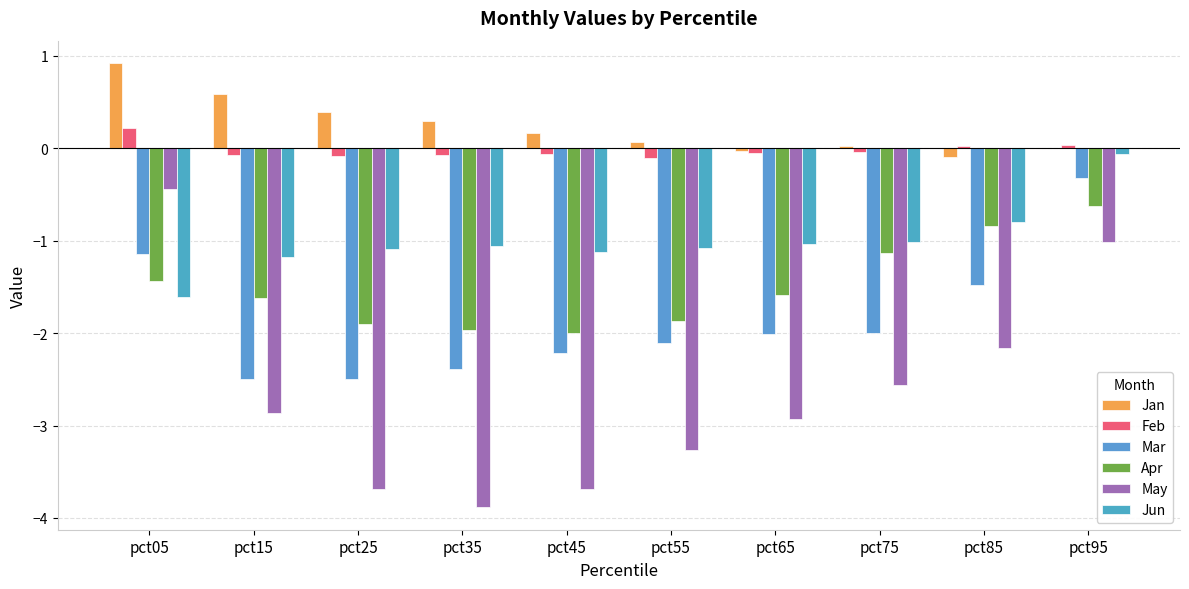

Which category has the lowest value across all series?

pct35